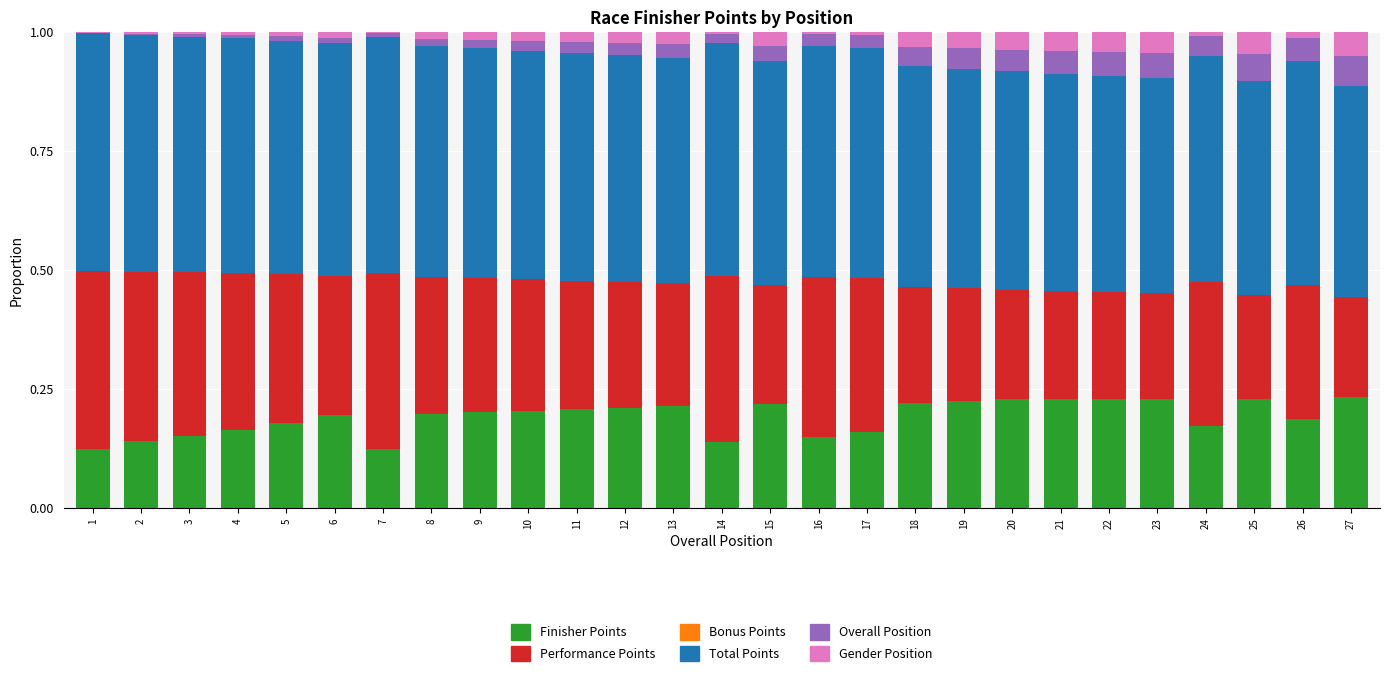

Does the chart contain stacked bars?

Yes